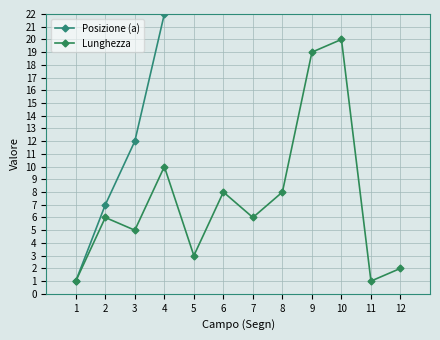

True or false: Posizione (a) and Lunghezza cross at least once.

False